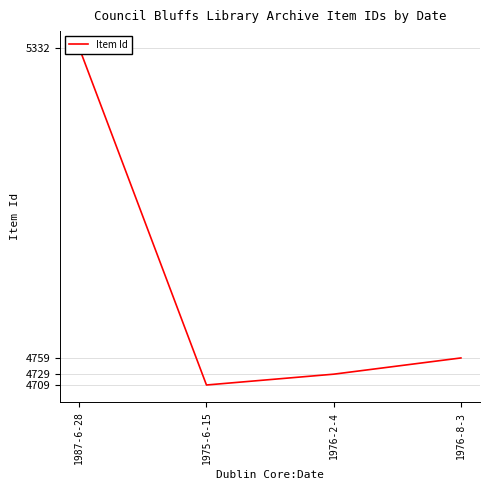

True or false: the data has more than 2 interior local peaks.

False